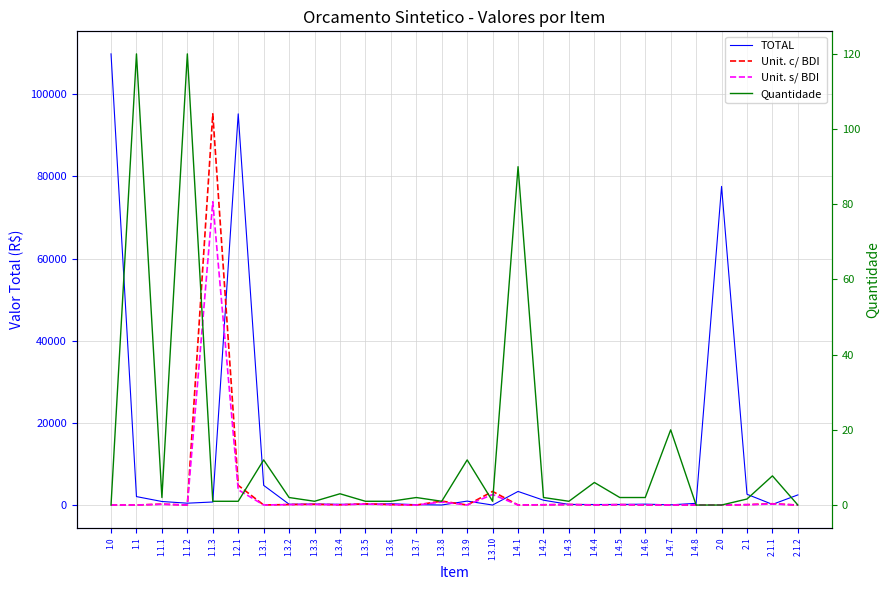

What position from the right is 2.1.2?

1